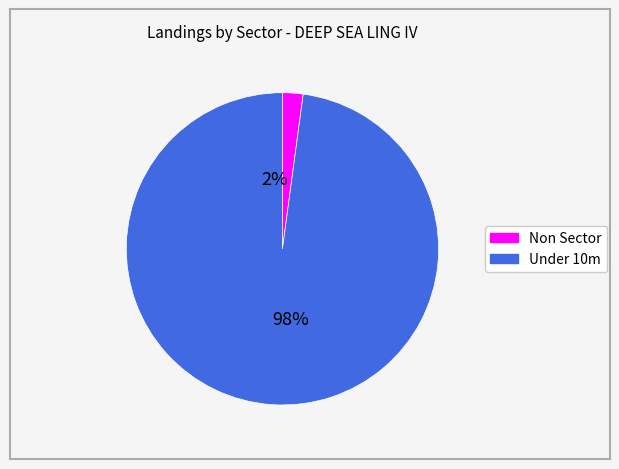

Is there any slice that represents more than half of the pie?

Yes